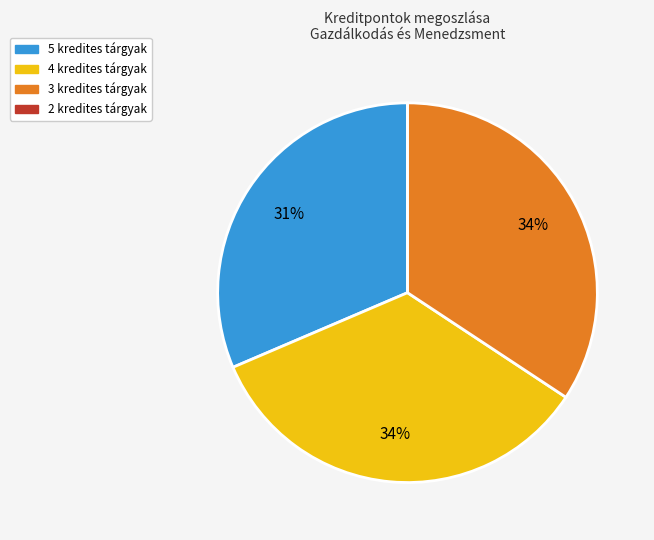

To the nearest percent, what is the average slice percentage?

25%